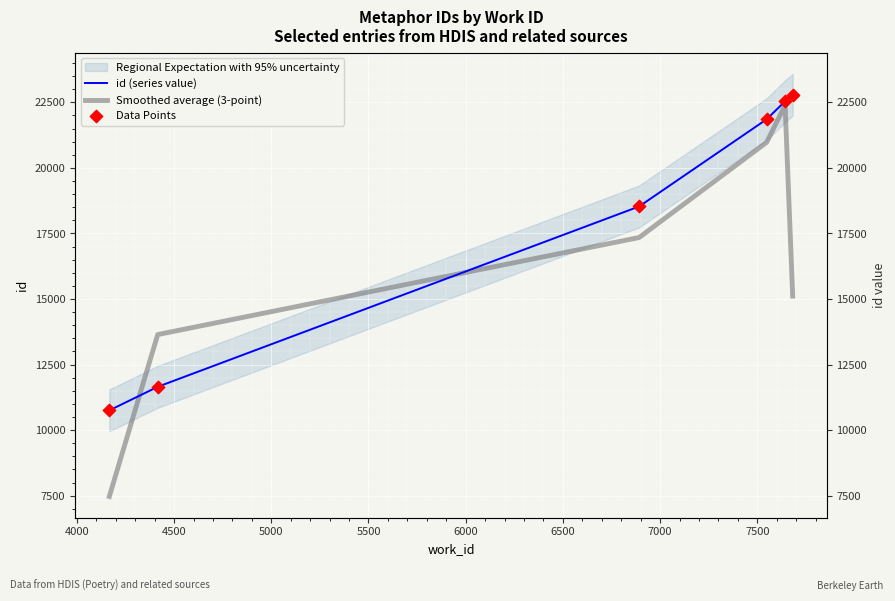

What is the total value across all series at 5000?

64683.0